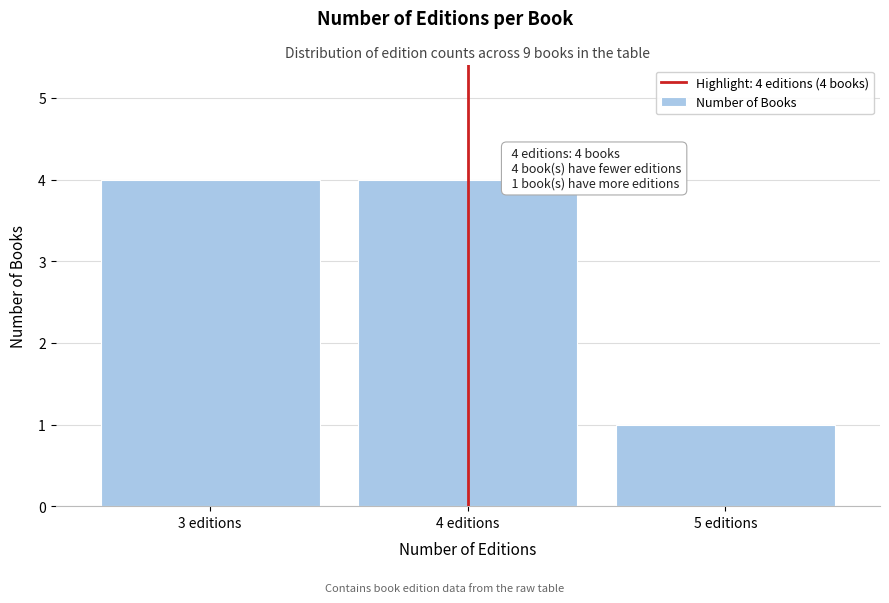

Reading left to right, transcribe all the data shown in this chart.

4	4	1